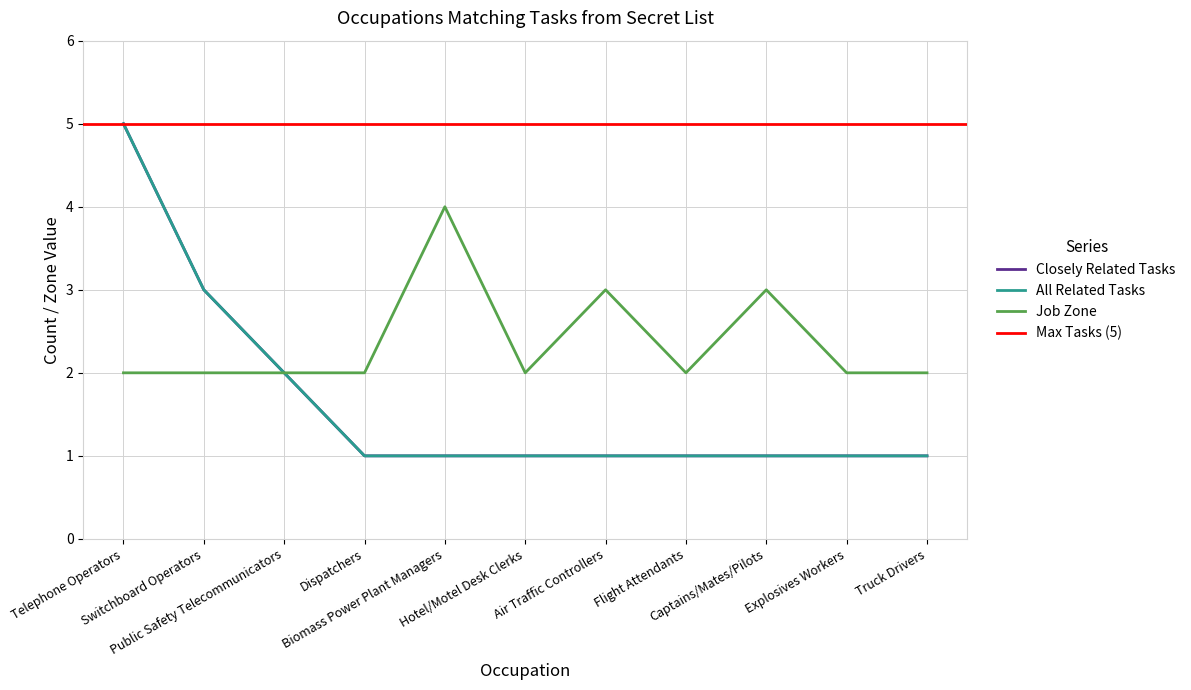

What position from the right is Explosives Workers?

2